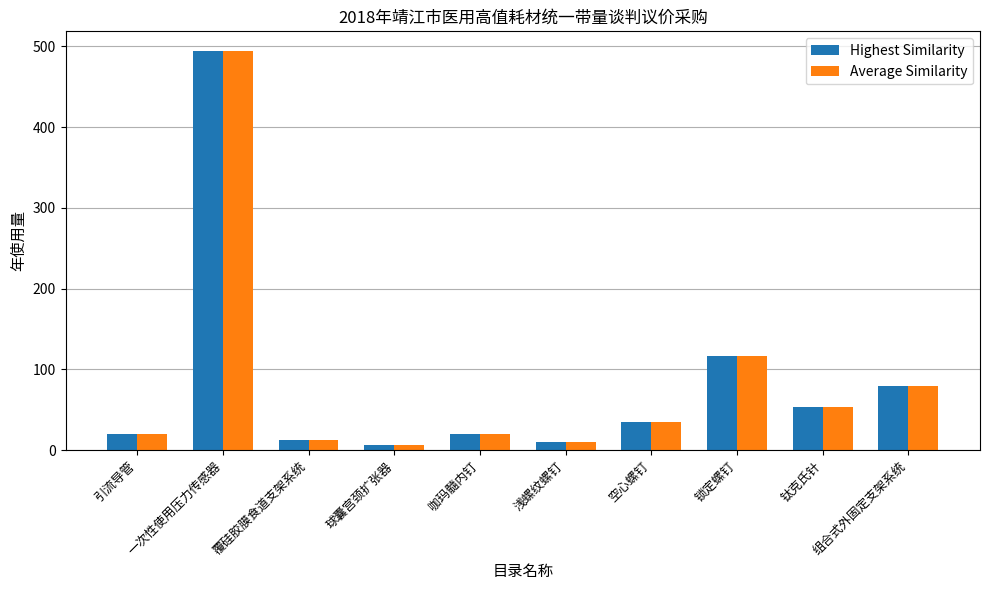

At which category is the sum across all series the highest?

一次性使用压力传感器